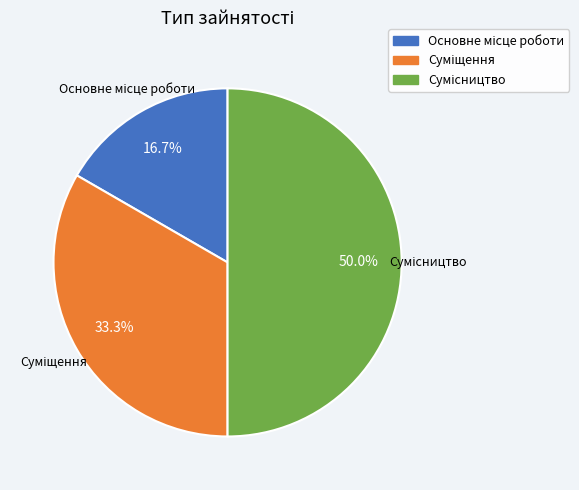

Count the number of slices in the pie.

3